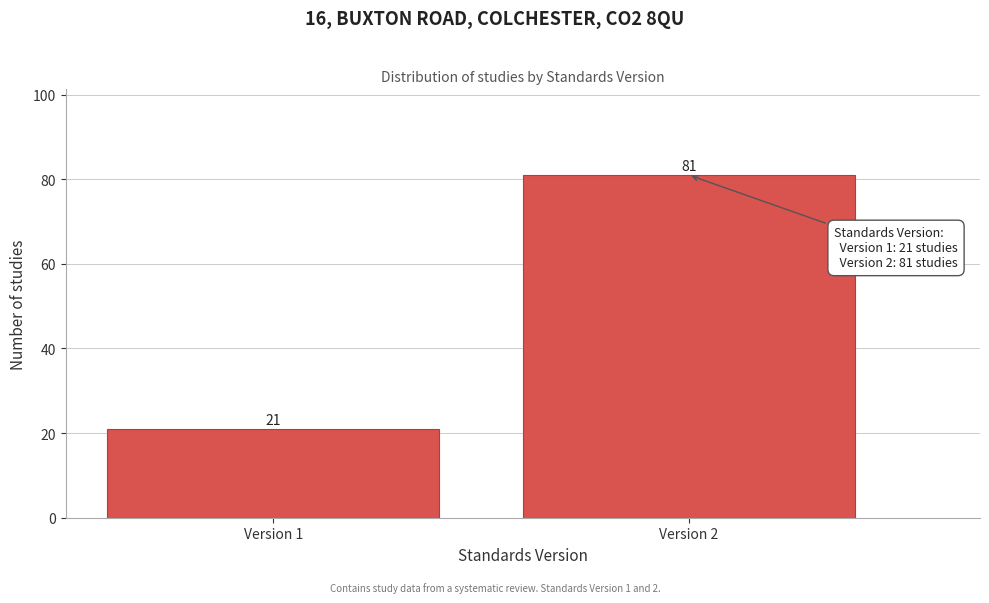

Reading left to right, what are all the values shown in this chart?

Version 1=21	Version 2=81